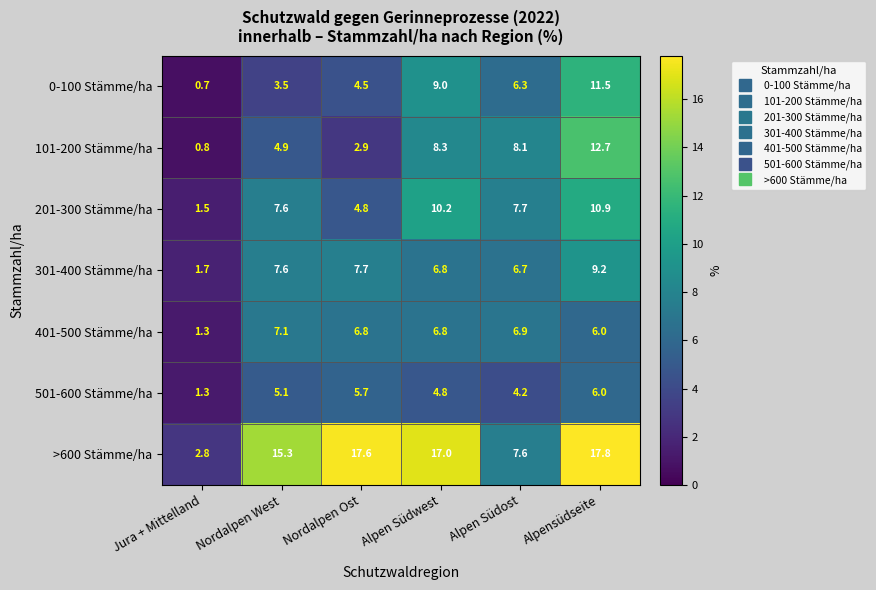

What is the spread (max minus min) of values at Nordalpen Ost?

14.7